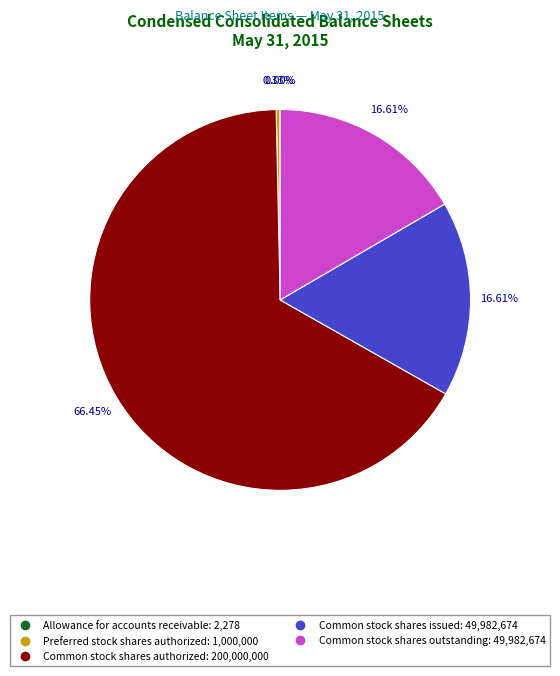

Is there any slice that represents more than half of the pie?

Yes